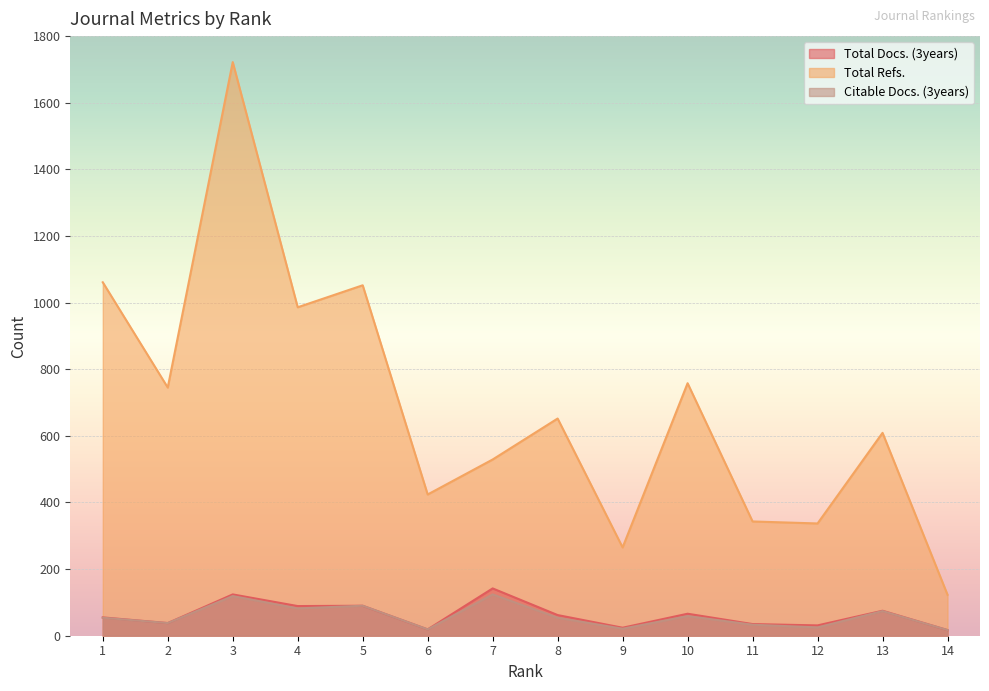

Reading right to left, extract all data points from this chart.

Total Docs. (3years): 14=17	13=75	12=31	11=35	10=66	9=24	8=62	7=142	6=19	5=90	4=89	3=124	2=38	1=55
Total Refs.: 14=123	13=609	12=337	11=343	10=758	9=265	8=652	7=529	6=424	5=1052	4=986	3=1722	2=745	1=1061
Citable Docs. (3years): 14=17	13=74	12=25	11=33	10=59	9=21	8=54	7=124	6=19	5=90	4=82	3=119	2=38	1=54